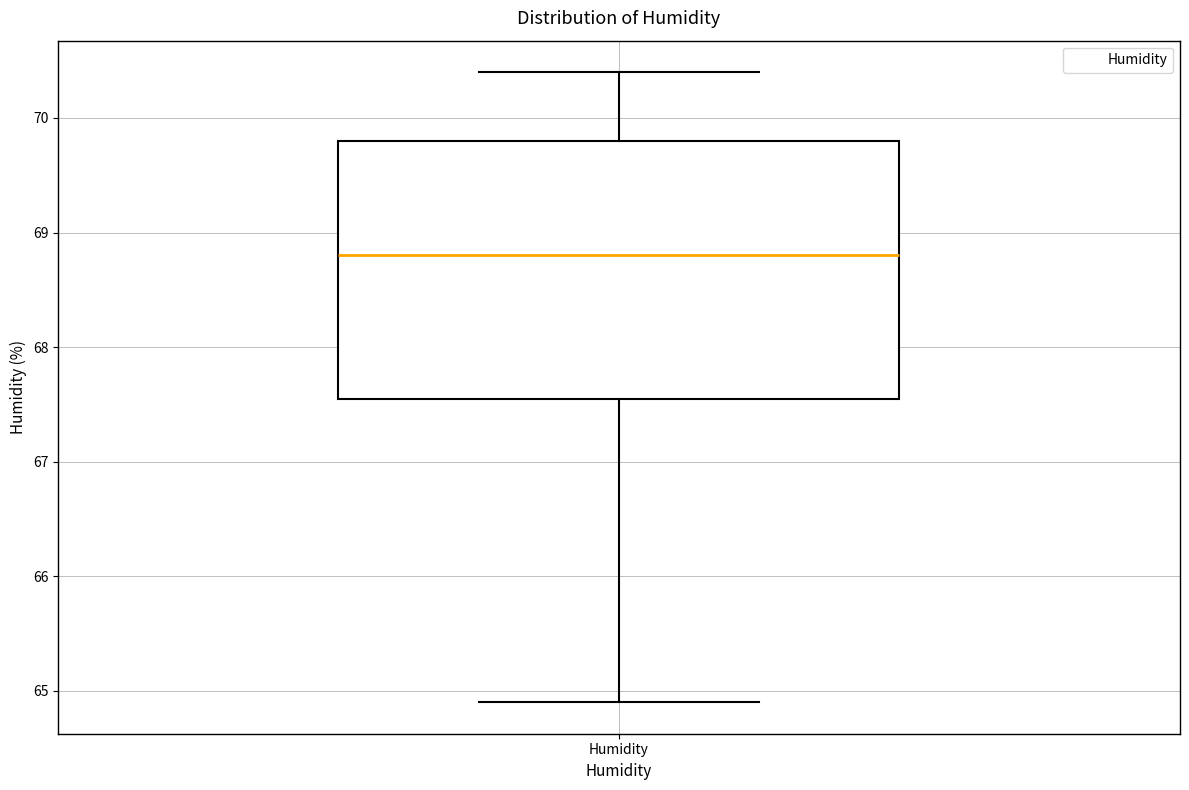

Read this box plot against the y-axis: the position of the median line, the range covered by the box, and the ends of both whiskers. The values are not printed on the chart, so give them approximately, as read against the axis.

median 68.8, box 67.6 to 69.8, whiskers 64.9 to 70.4